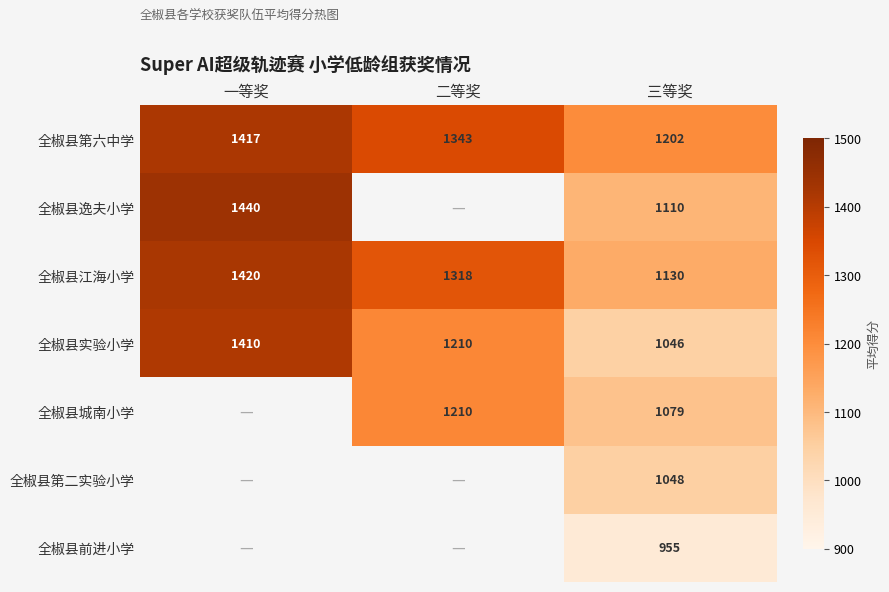

Rank the categories by 全椒县实验小学 value from highest to lowest.

一等奖, 二等奖, 三等奖